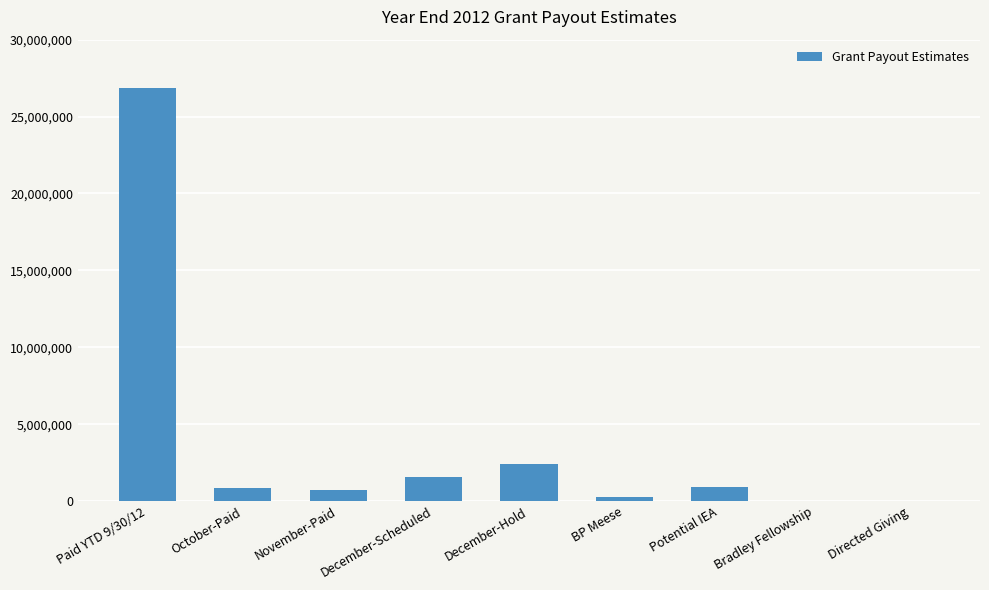

Between December-Scheduled and Paid YTD 9/30/12, which is larger?

Paid YTD 9/30/12